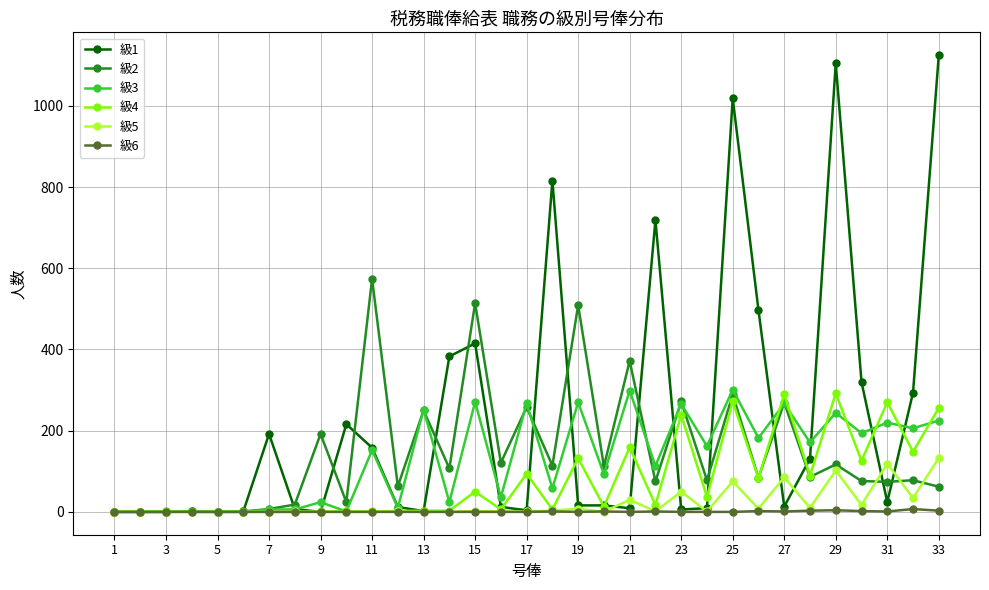

Which series has the largest range (max minus min)?

級1